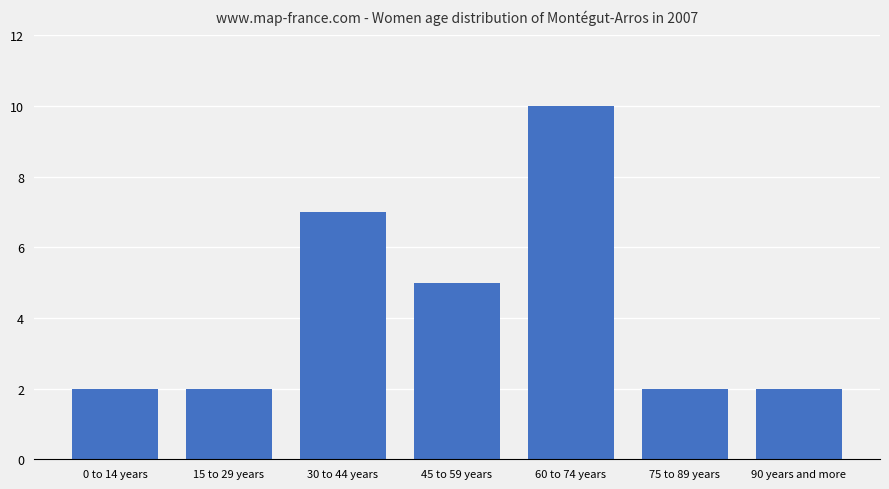

What is the greatest value displayed?

10